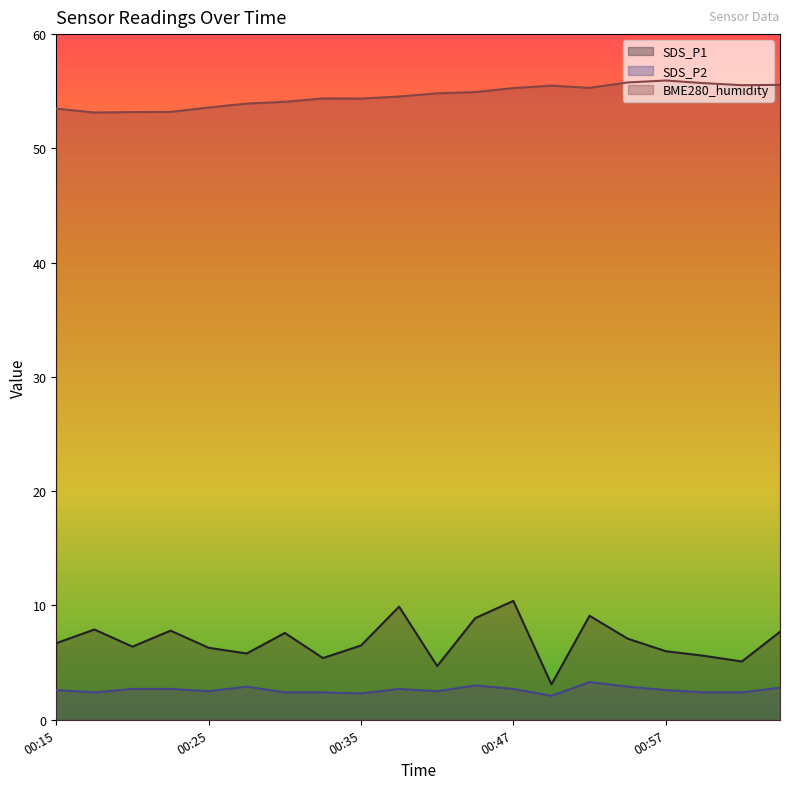

Which series has the largest total across all categories?

BME280_humidity